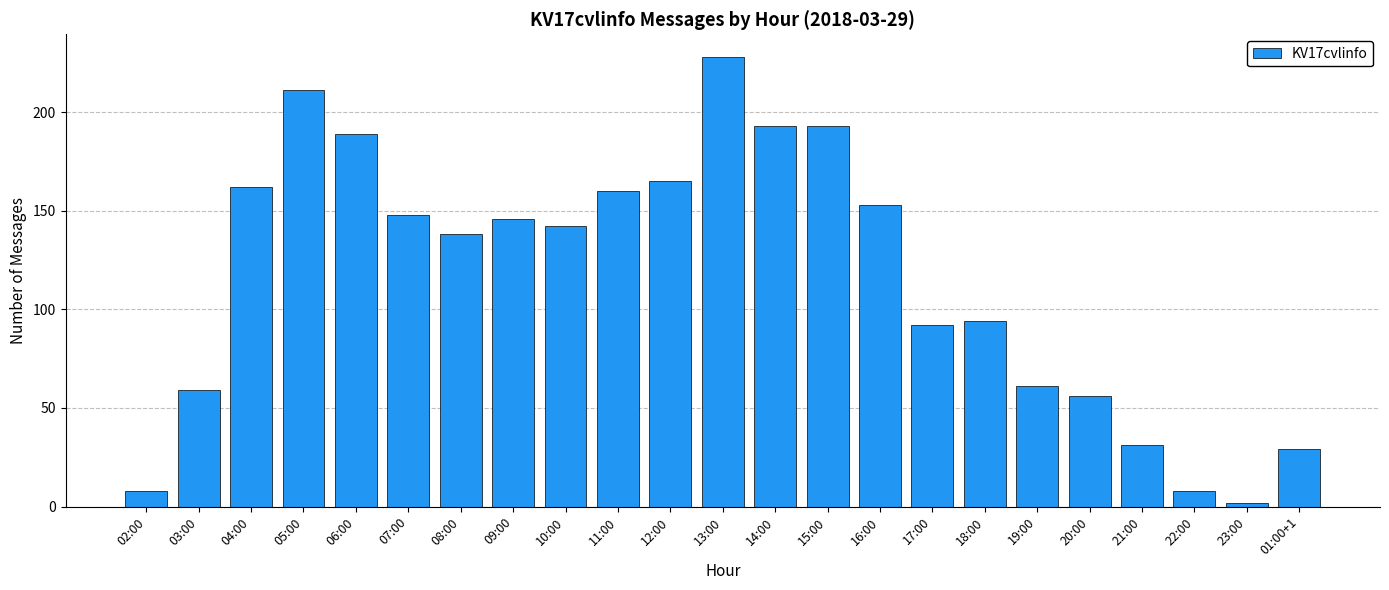

Reading left to right, what are all the values shown in this chart?

02:00=8	03:00=59	04:00=162	05:00=211	06:00=189	07:00=148	08:00=138	09:00=146	10:00=142	11:00=160	12:00=165	13:00=228	14:00=193	15:00=193	16:00=153	17:00=92	18:00=94	19:00=61	20:00=56	21:00=31	22:00=8	23:00=2	01:00+1=29